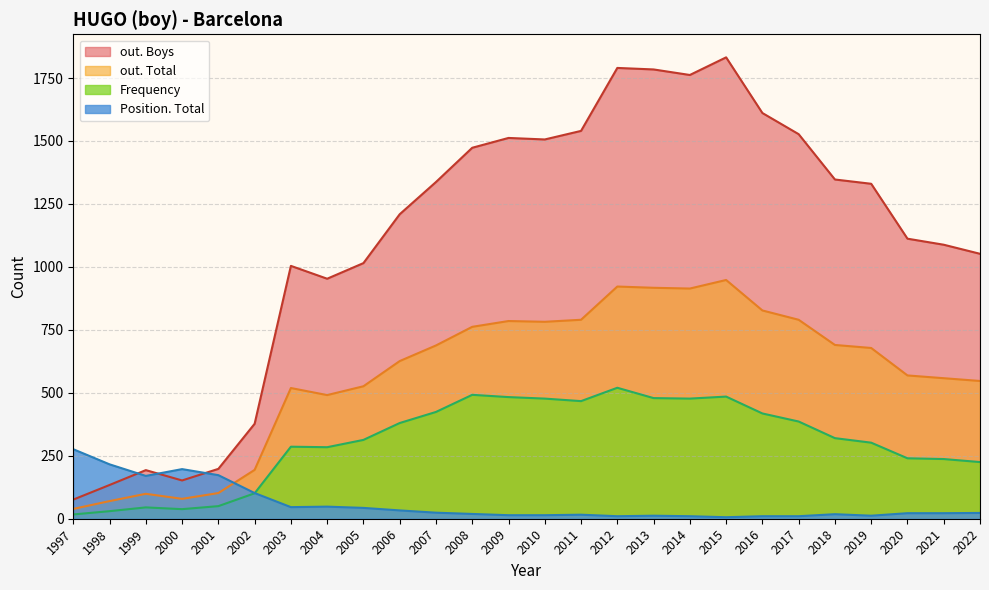

What is the lowest value of the out. Boys series?

76